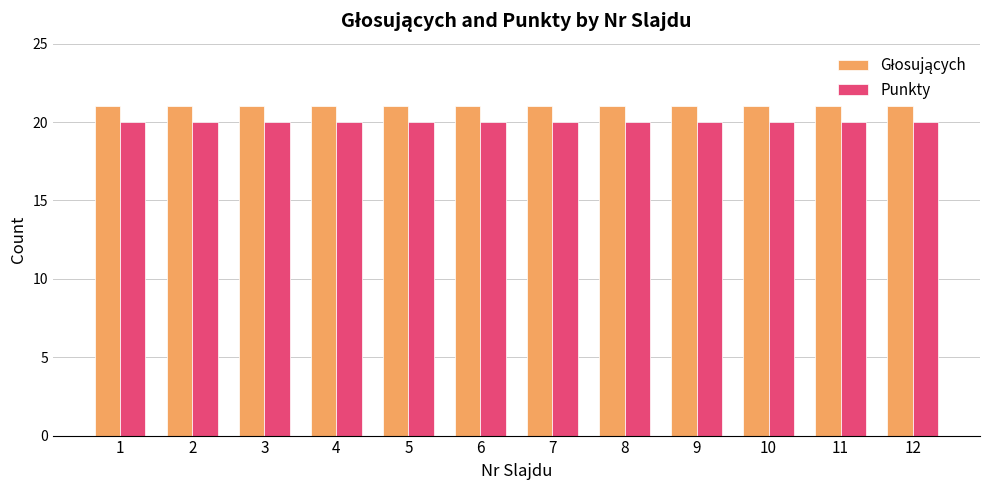

What is the total value across all series at 7?

41